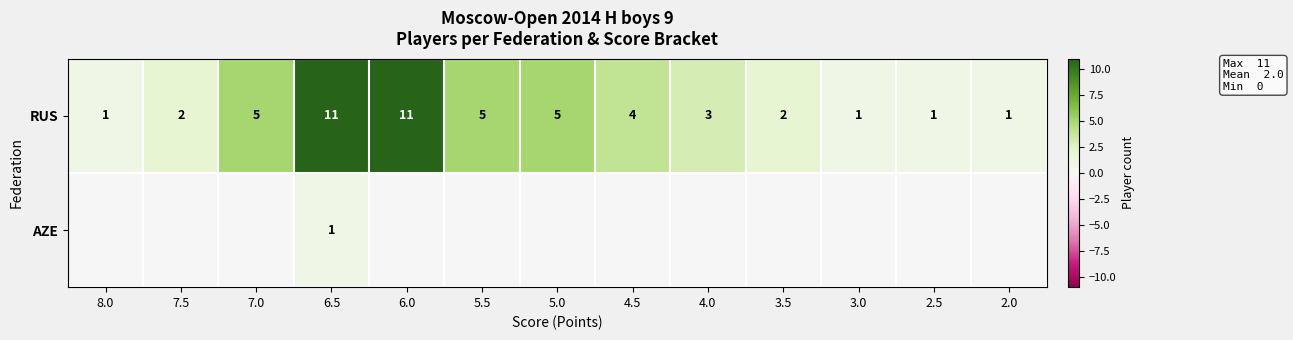

Which label corresponds to the largest value in the chart?

6.5